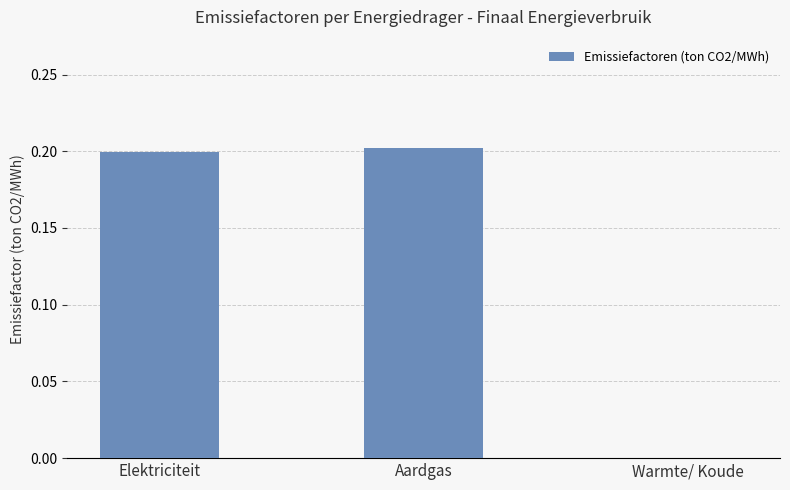

What is the average value?

0.1